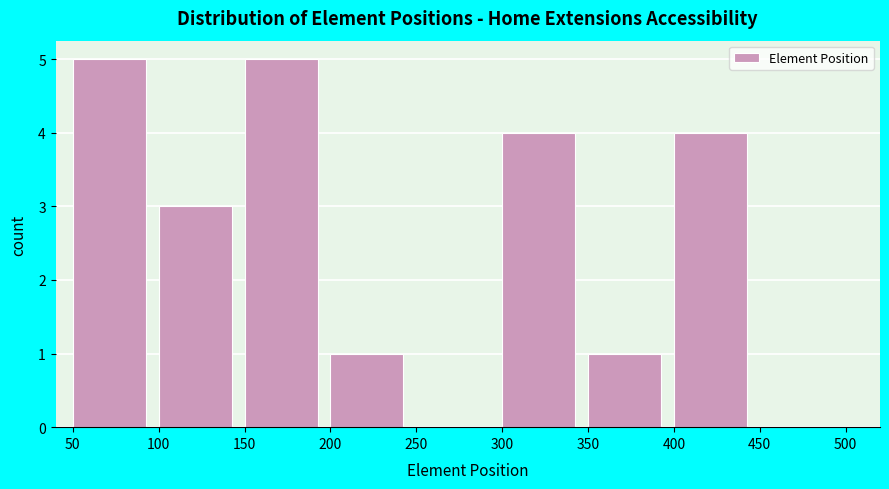

Reading left to right, list every bar in this chart as the range it spans on the x-axis followed by its height. The values are not printed on the chart, so give them approximately, as read against the axis.

50 to 100: 5
100 to 150: 3
150 to 200: 5
200 to 250: 1
250 to 300: 0
300 to 350: 4
350 to 400: 1
400 to 450: 4
450 to 500: 0